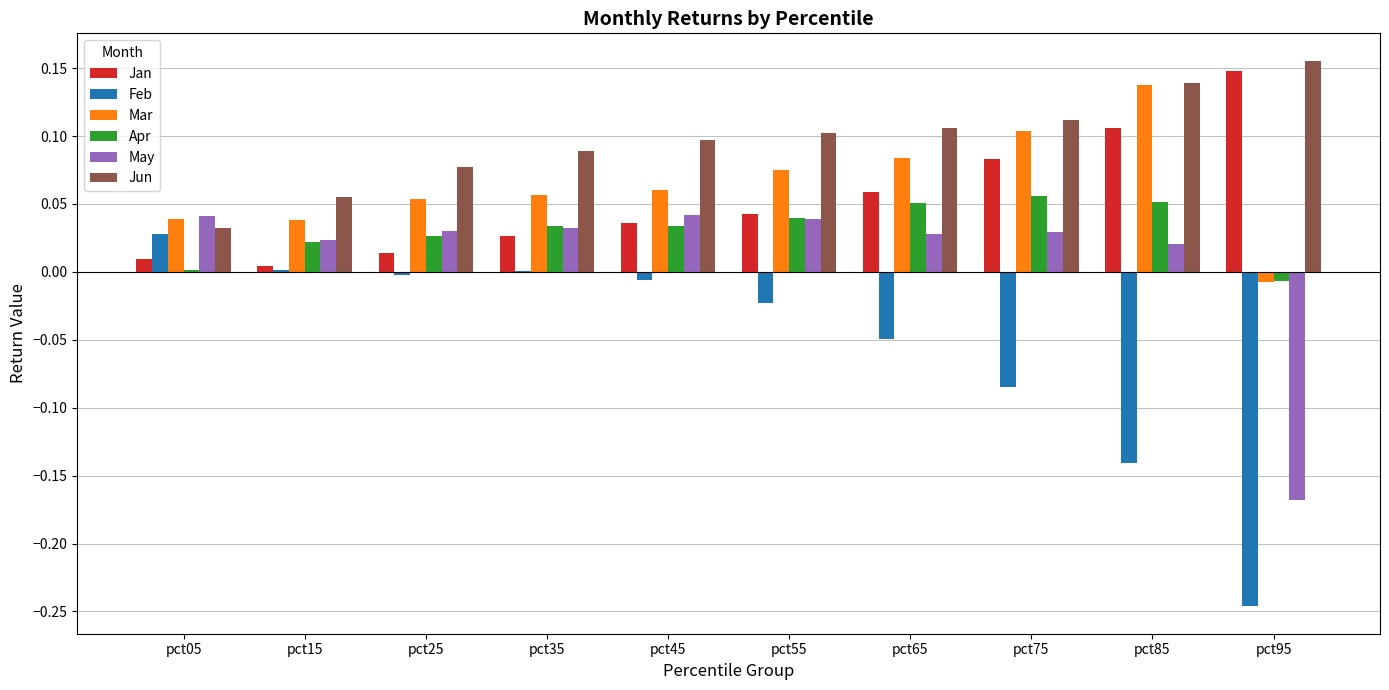

At which label does Feb first exceed 0?

pct05